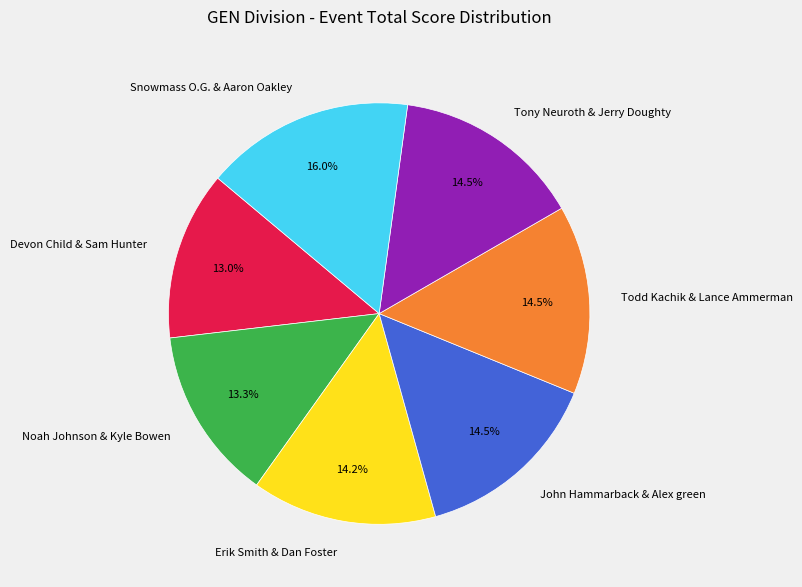

Is there any slice that represents more than half of the pie?

No